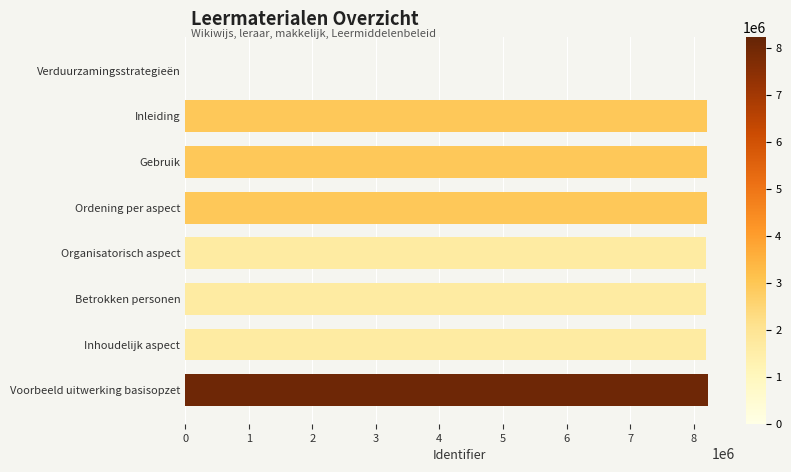

What is the sum of the values at Ordening per aspect and Voorbeeld uitwerking basisopzet?

16436338